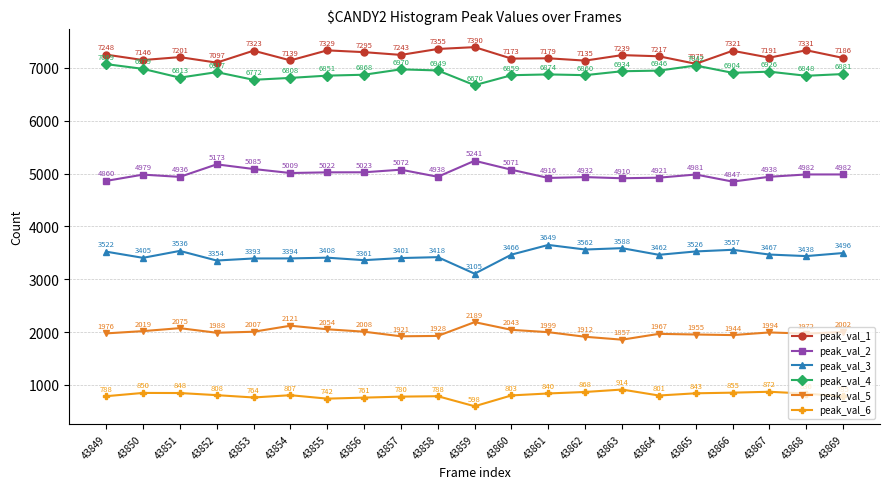

True or false: peak_val_2 has a value of 4936 at 43851.

True